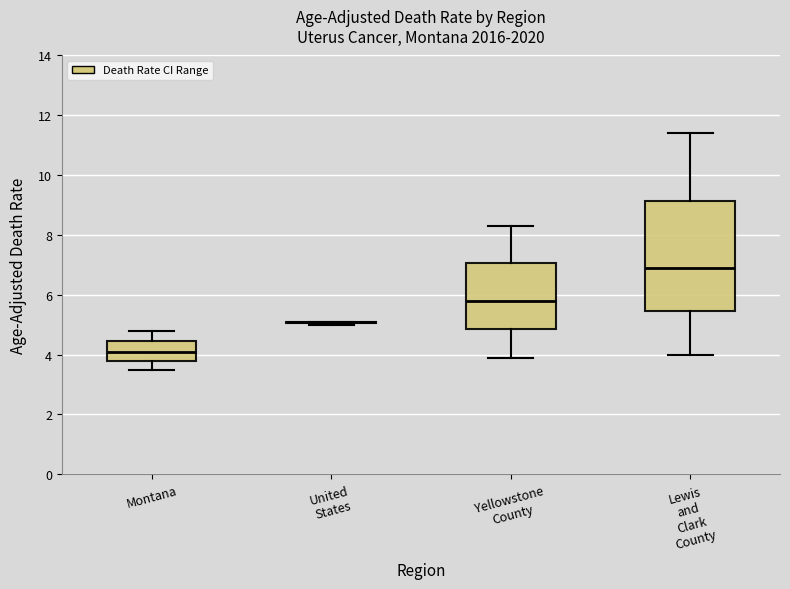

Reading left to right, transcribe this box plot: for each box, give where its median line is, the range the box spans, and where its two whiskers end, as read against the y-axis. The values are not printed on the chart, so give them approximately, as read against the axis.

Montana: median 4.2, box 3.8 to 4.4, whiskers 3.6 to 4.8
United States: box collapsed to a line at 5.2, whiskers 5.0 to 5.2
Yellowstone County: median 5.8, box 4.8 to 7.0, whiskers 4.0 to 8.4
Lewis and Clark County: median 7.0, box 5.4 to 9.2, whiskers 4.0 to 11.4